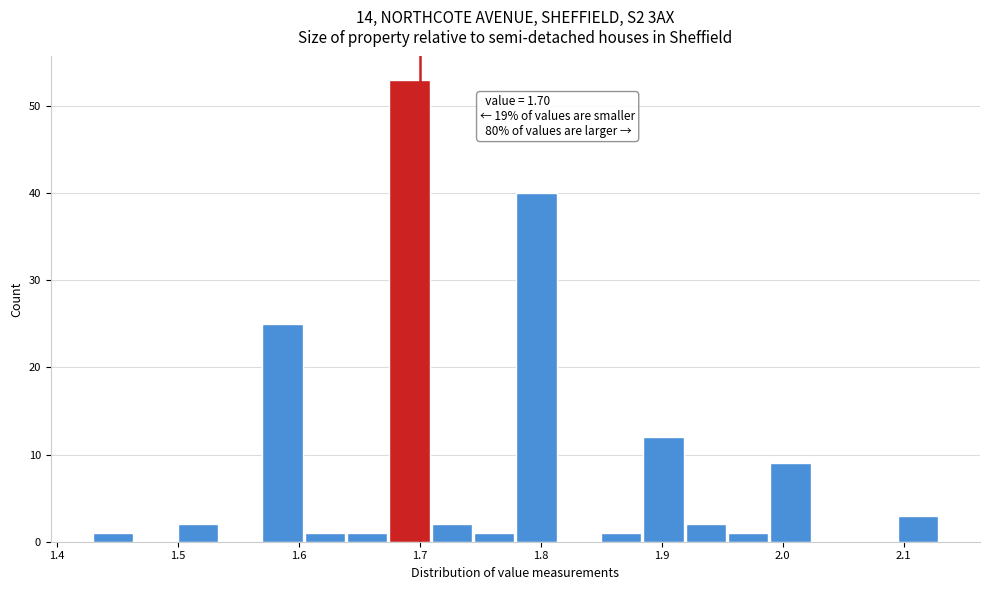

Read against the x-axis, roughly where is the centre of the tallest bar?

1.69